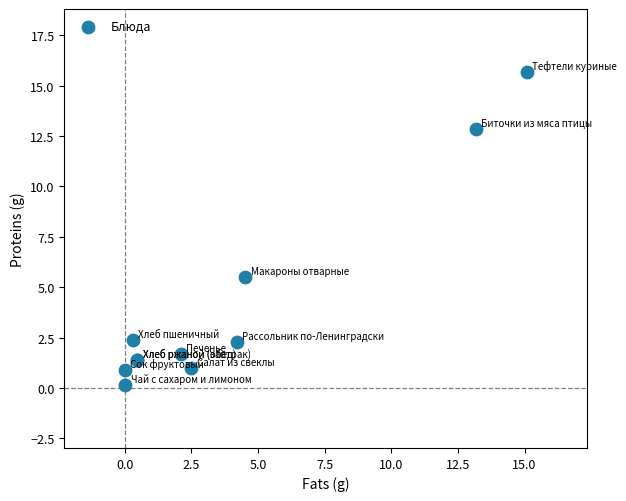

What Y value in the scatter plot is closest to 7?

5.5